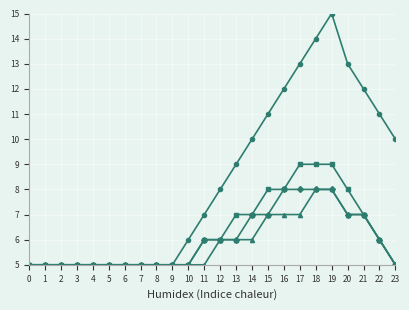

What is the difference between the highest and lowest values at 21?

5